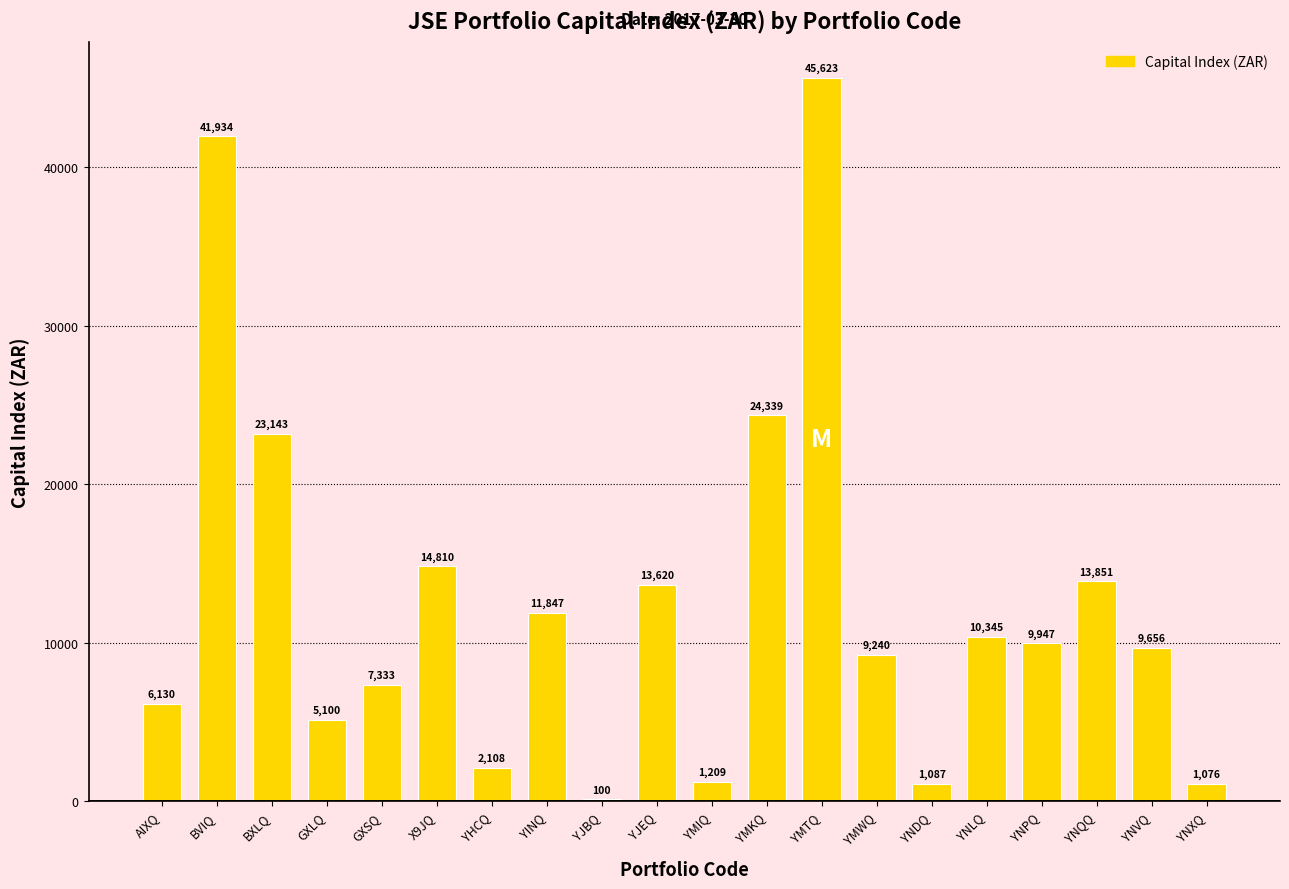

The value at BXLQ is 12200.3. True or false?

False